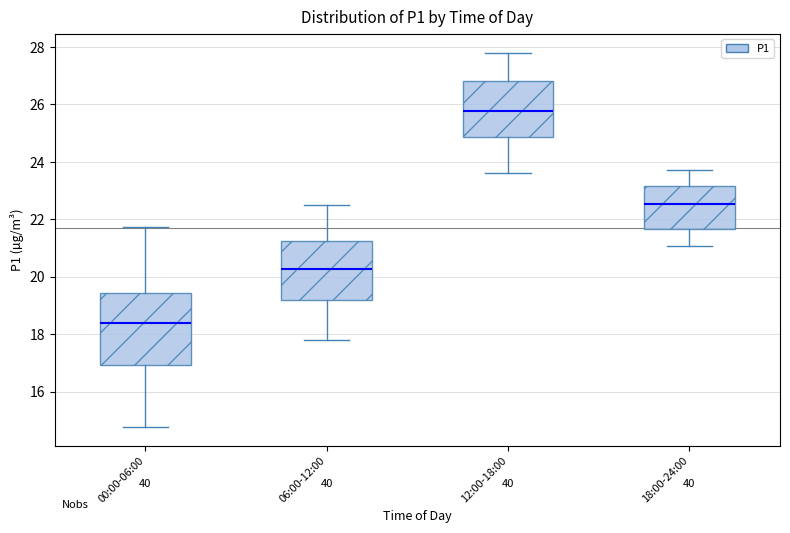

Reading left to right, read every box against the y-axis: the position of its median line, the range the box covers, and the ends of its whiskers. The values are not printed on the chart, so give them approximately, as read against the axis.

00:00-06:00: median 18.4, box 17.0 to 19.4, whiskers 14.8 to 21.8
06:00-12:00: median 20.2, box 19.2 to 21.2, whiskers 17.8 to 22.6
12:00-18:00: median 25.8, box 24.8 to 26.8, whiskers 23.6 to 27.8
18:00-24:00: median 22.6, box 21.6 to 23.2, whiskers 21.0 to 23.8